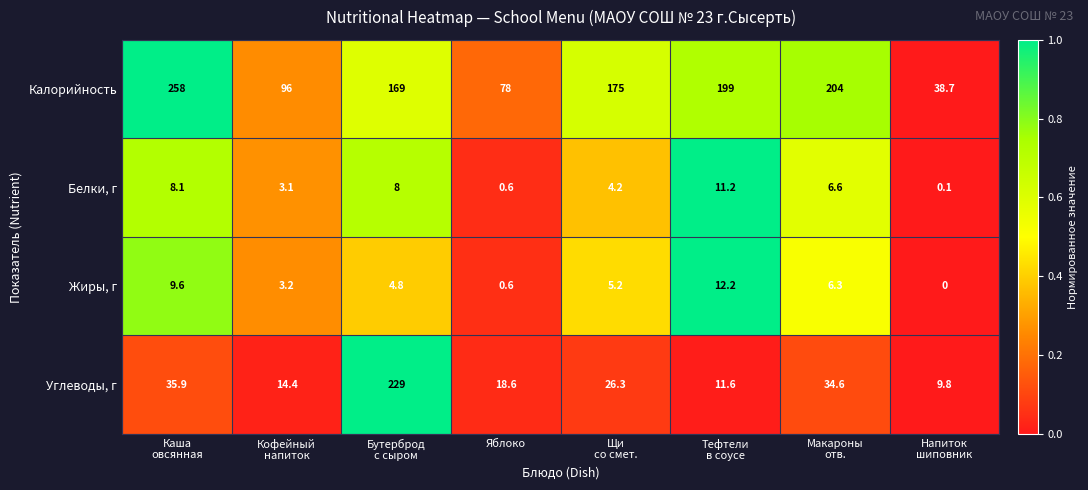

Is it true that Белки, г equals 0.6 at Яблоко?

True